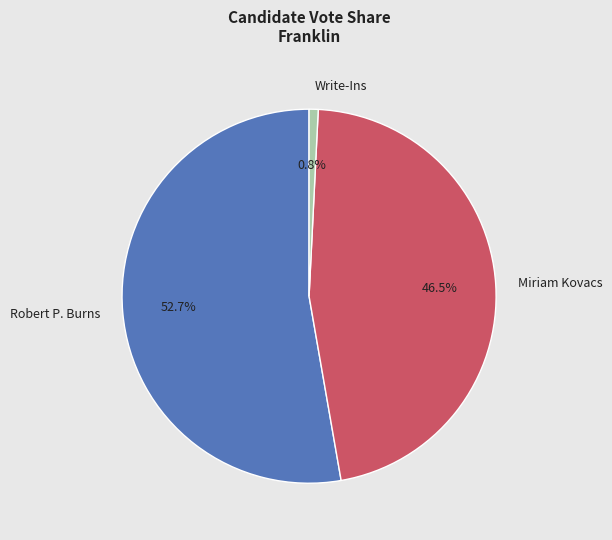

Combined, what portion of the pie is Robert P. Burns and Miriam Kovacs?

99.2%